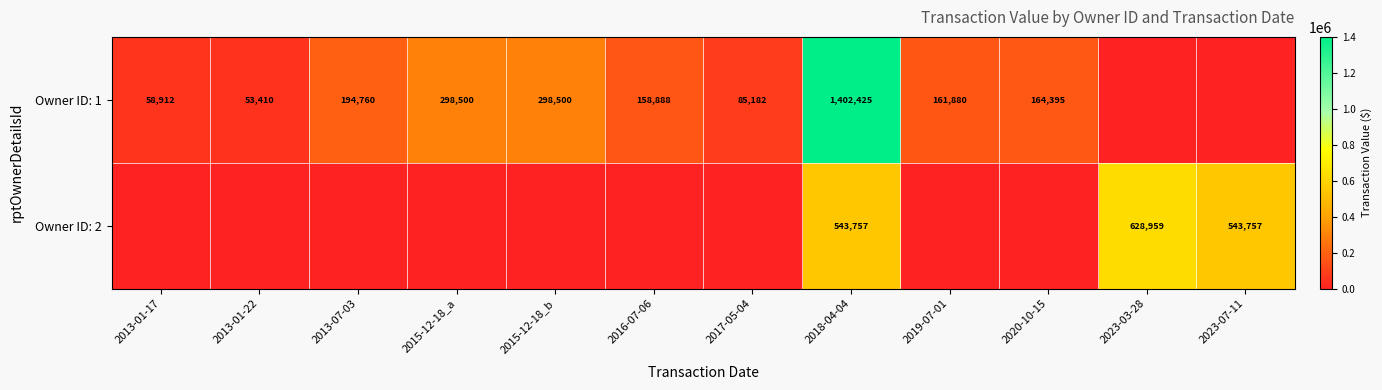

True or false: Owner ID: 2 has a value of 329664 at 2018-04-04.

False